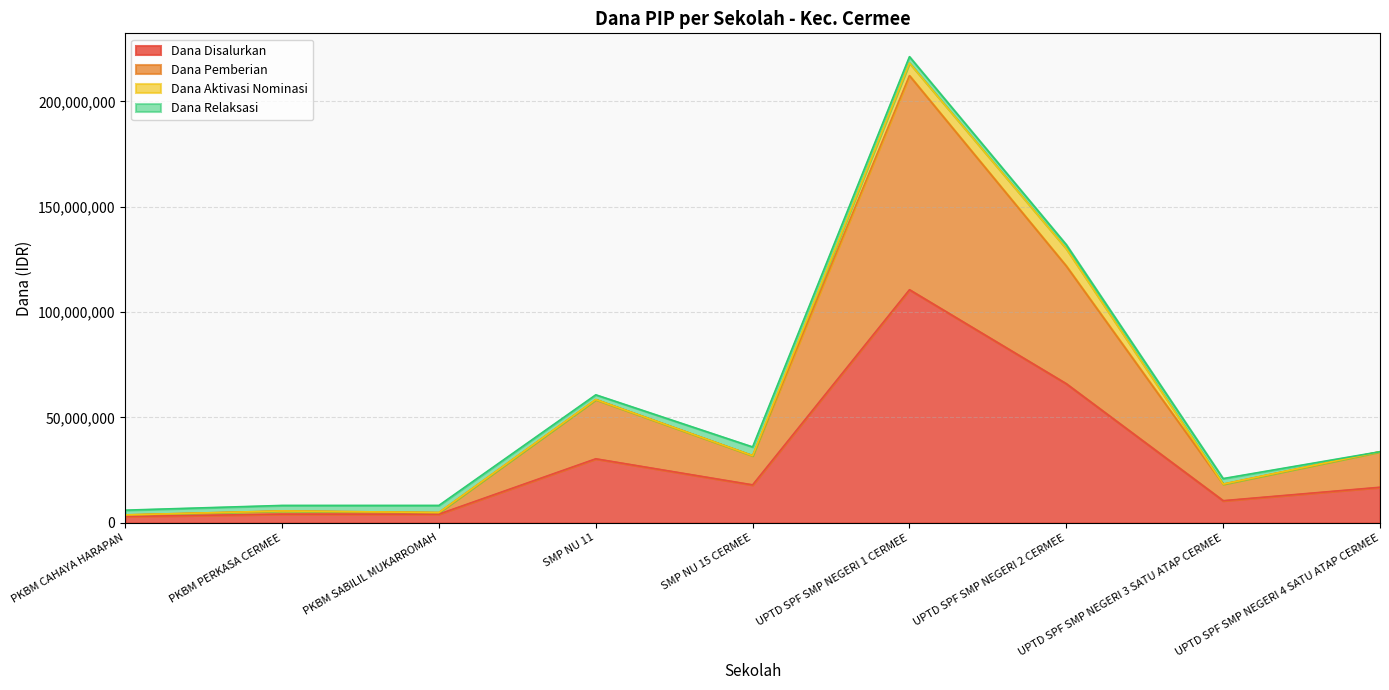

True or false: Dana Disalurkan has more than 2 interior local peaks.

False